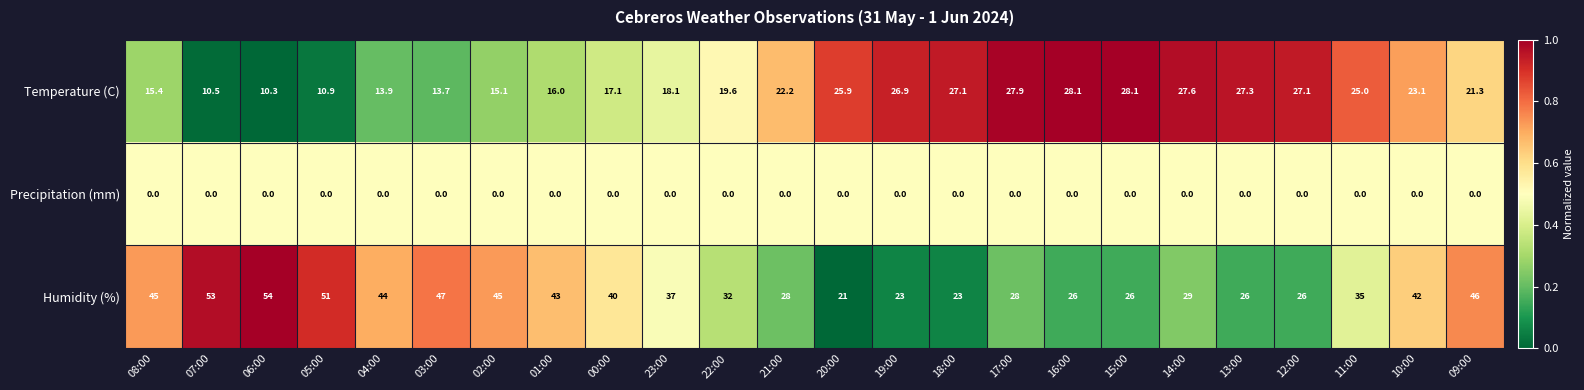

At which category is the sum across all series the highest?

09:00